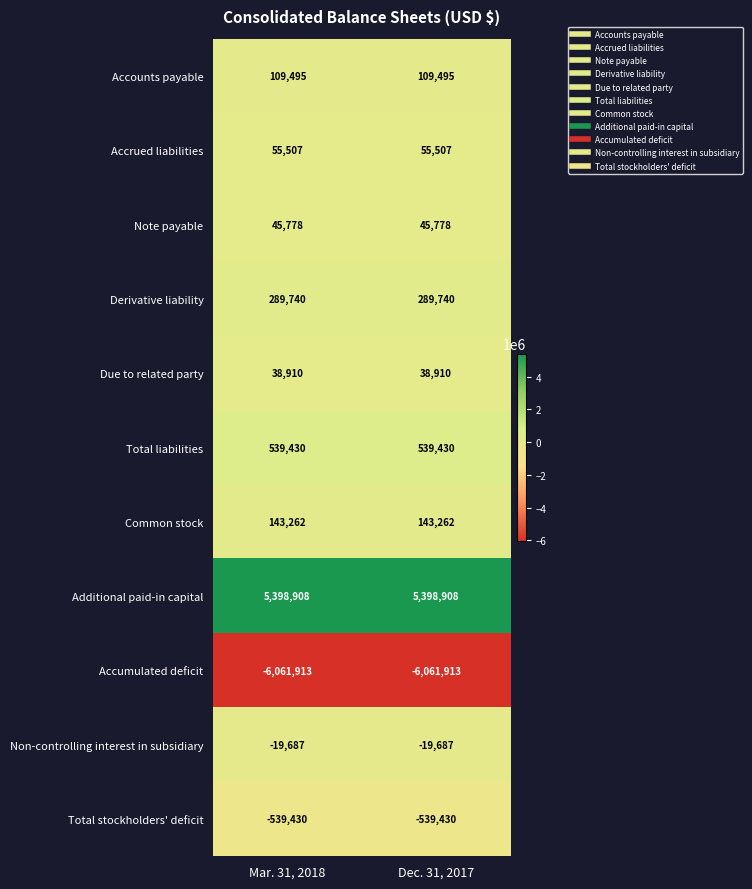

What is the greatest value displayed?

5398908